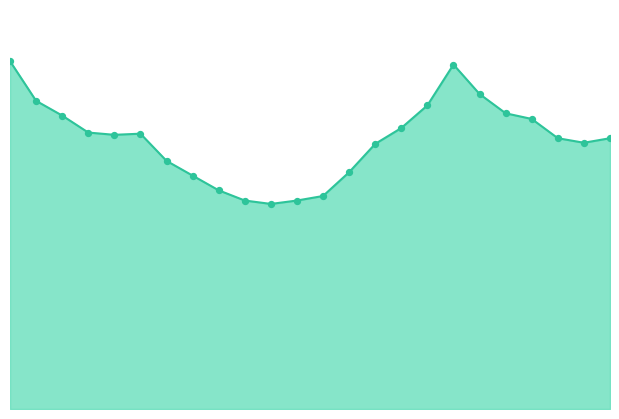

How many lines are shown in the chart?

1